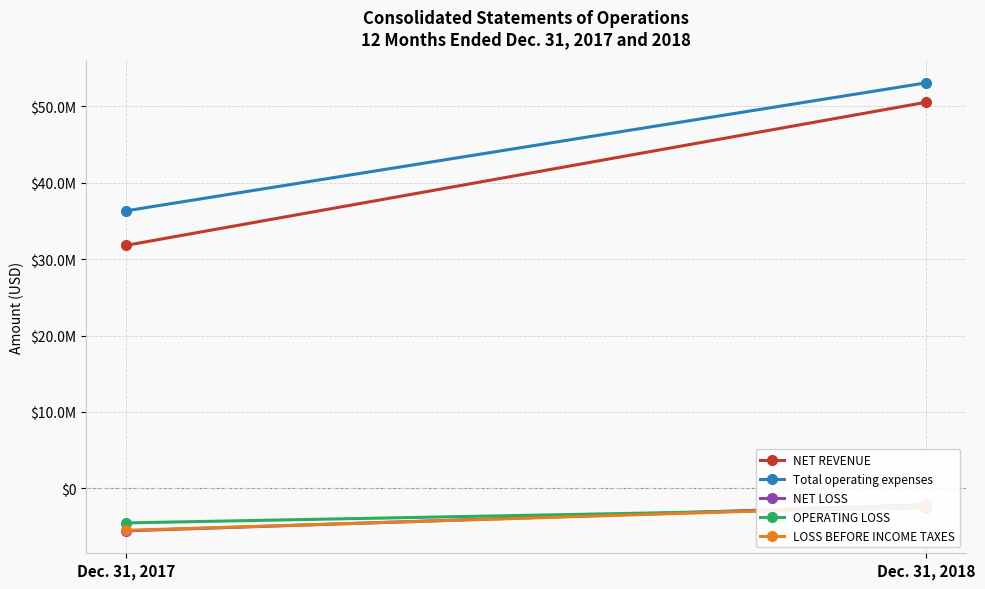

At which label does NET LOSS reach its minimum?

Dec. 31, 2017